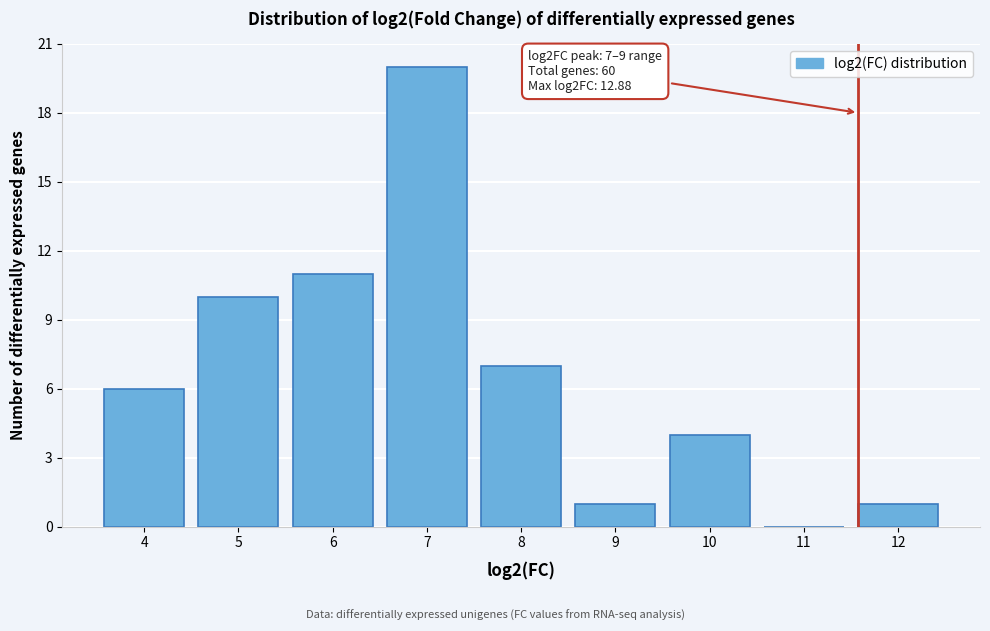

Reading right to left, transcribe all the data shown in this chart.

12=1	11=0	10=4	9=1	8=7	7=20	6=11	5=10	4=6